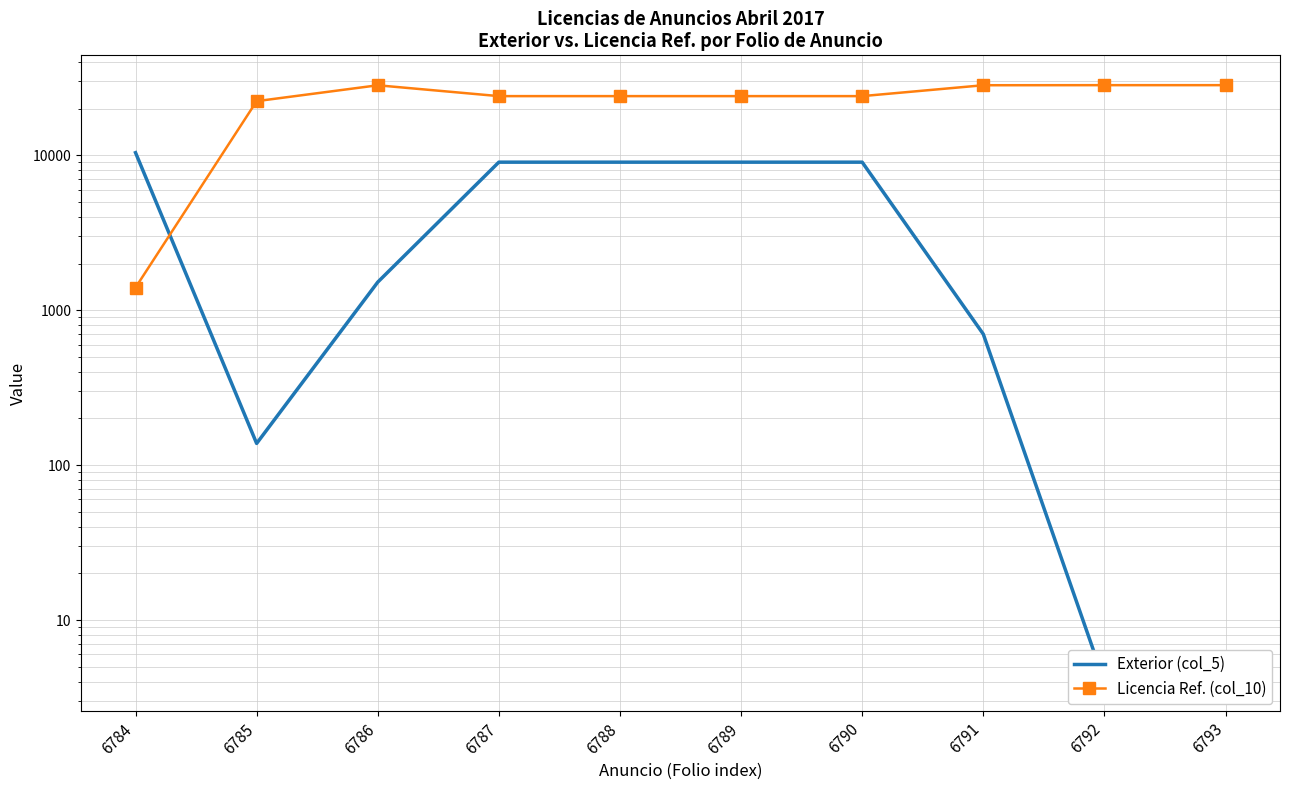

How many values in the Licencia Ref. (col_10) series are below 24102?

2